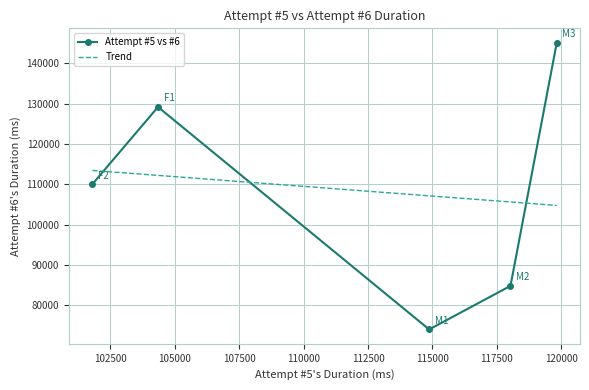

What is the value of the Attempt #5 vs #6 point at the 3rd from the left?

73956